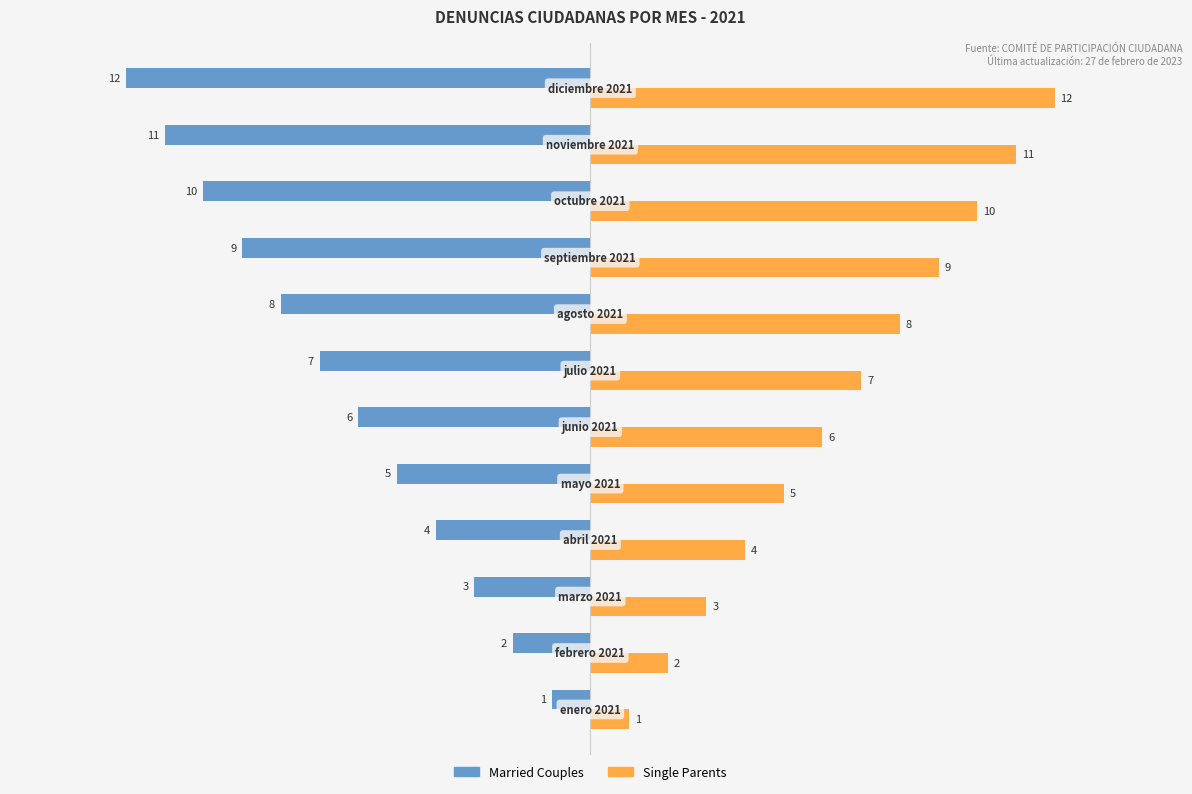

What is the sum of all Married Couples values?

-78